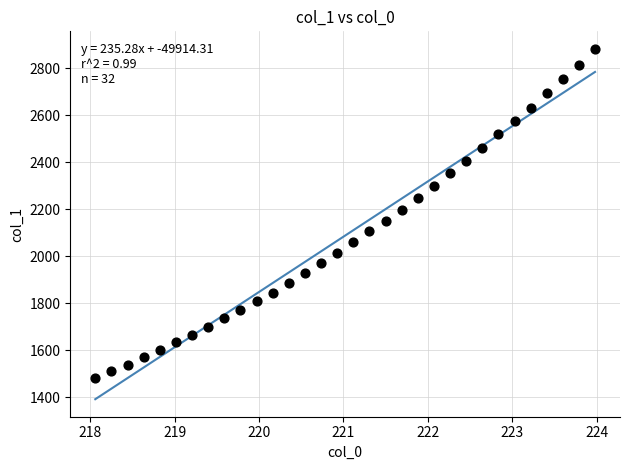

What is the range of Y values (max minus min)?

1399.4